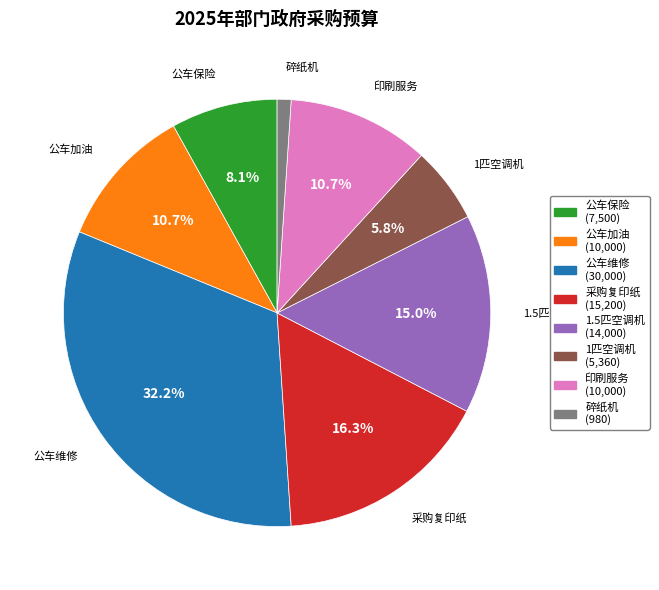

Which slice is the largest?

公车维修